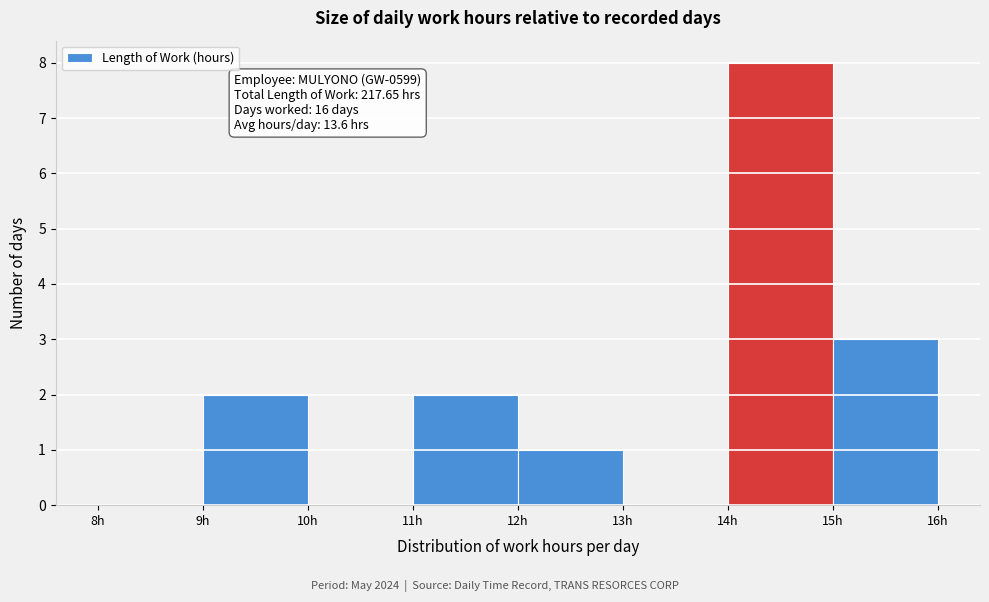

Over which range of the x-axis is the bar tallest?

14 to 15